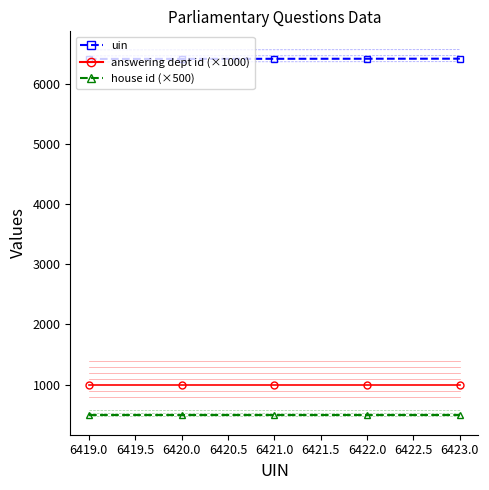

How many uin values are between 6420 and 6422?

3